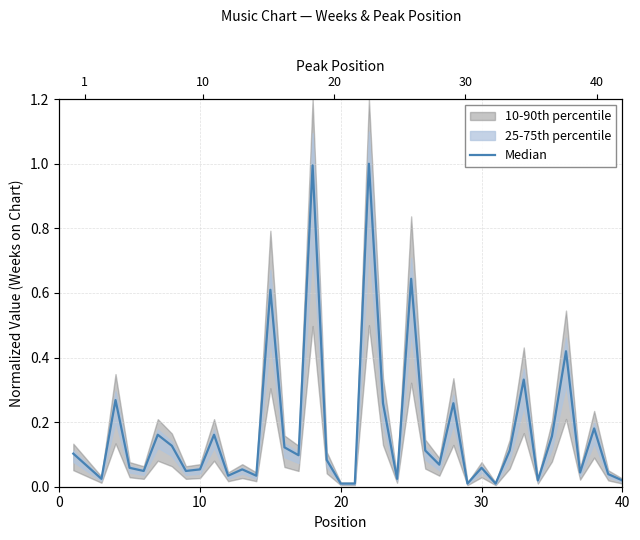

What is the difference between the maximum and minimum values?

1.0